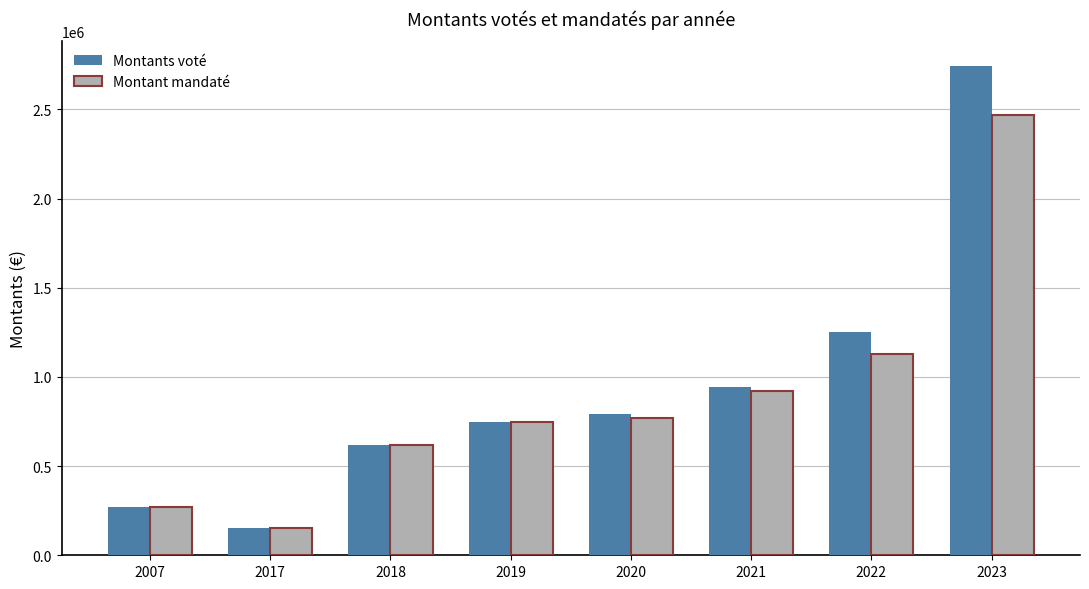

Rank the series by their maximum value, from lowest to highest.

Montant mandaté, Montants voté